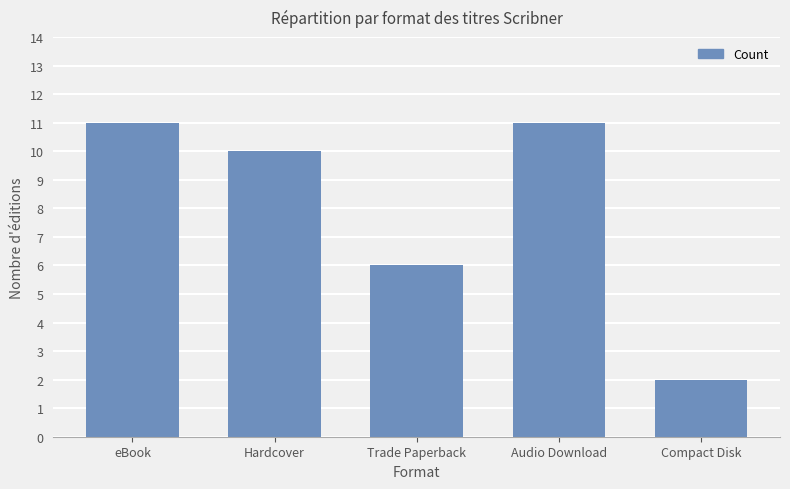

What is the sum of the values at eBook and Trade Paperback?

17